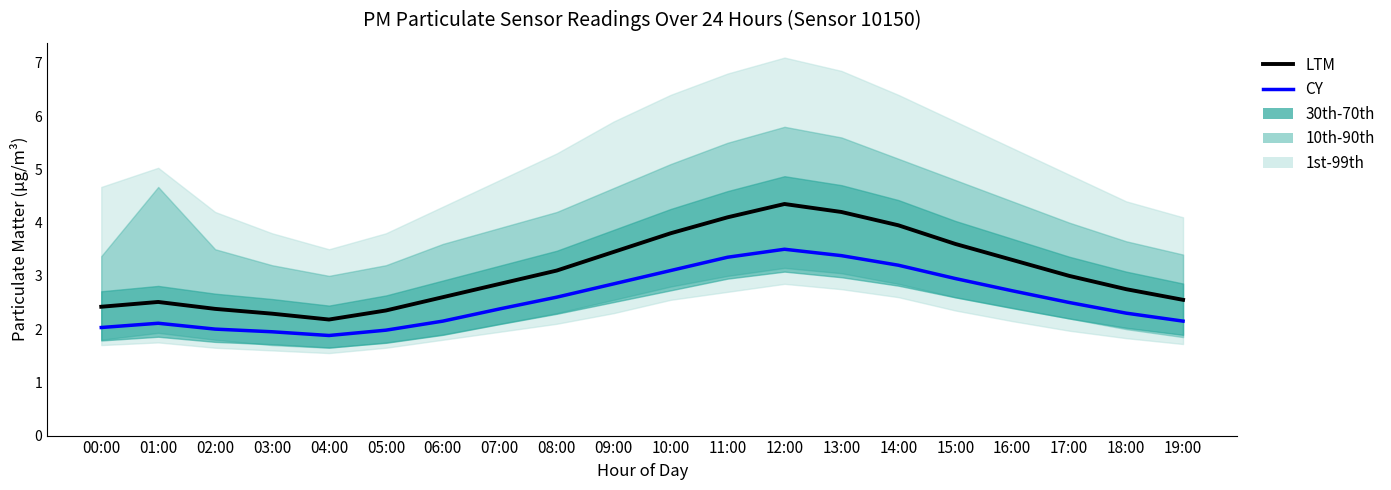

What is the sum of all CY (P2 mean) values?

51.1